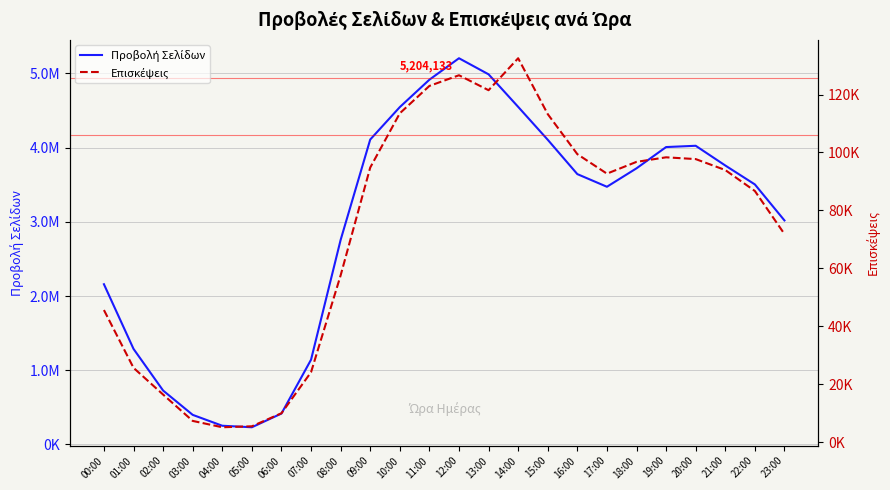

Which series has the widest spread of values?

Προβολή Σελίδων